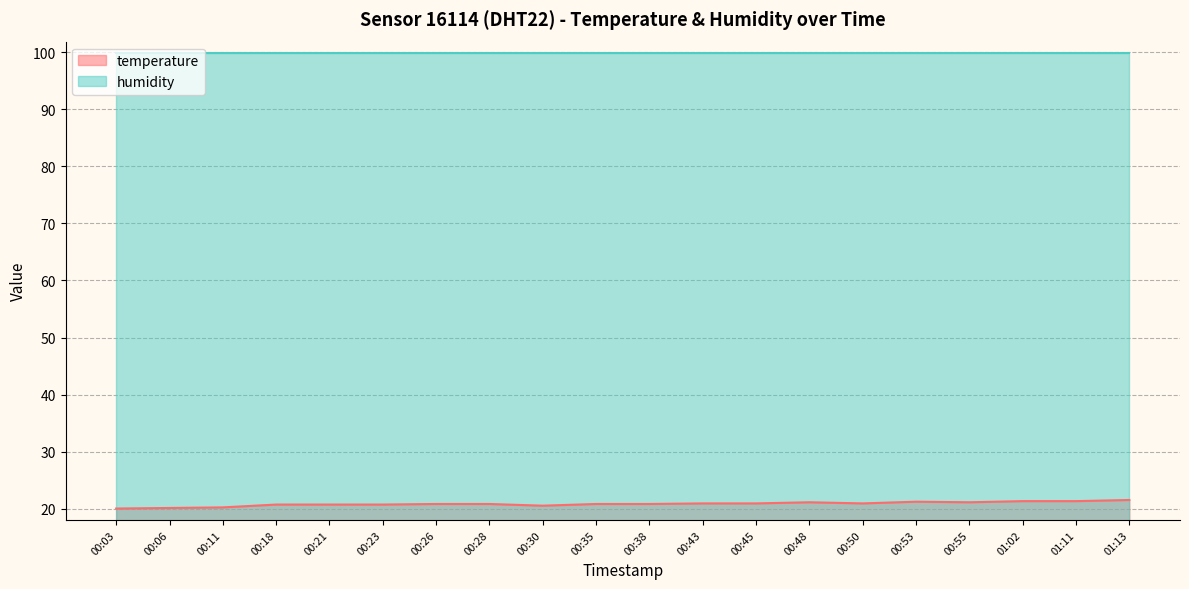

What is the sum of all values?

416.3